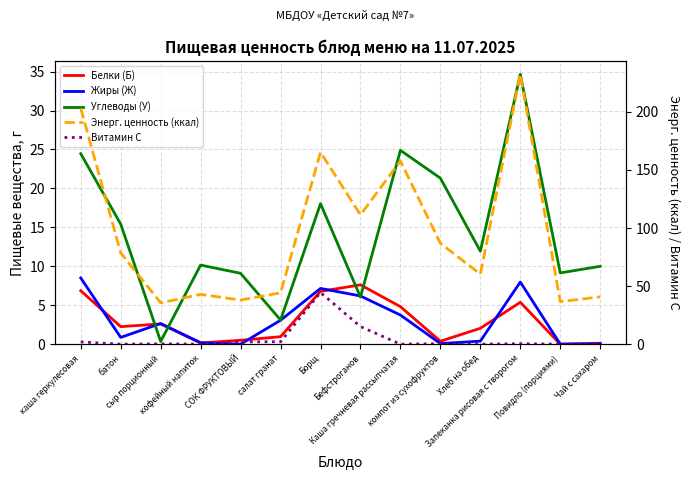

Is it true that Энерг. ценность (ккал) equals 44.2 at салат гранат?

True